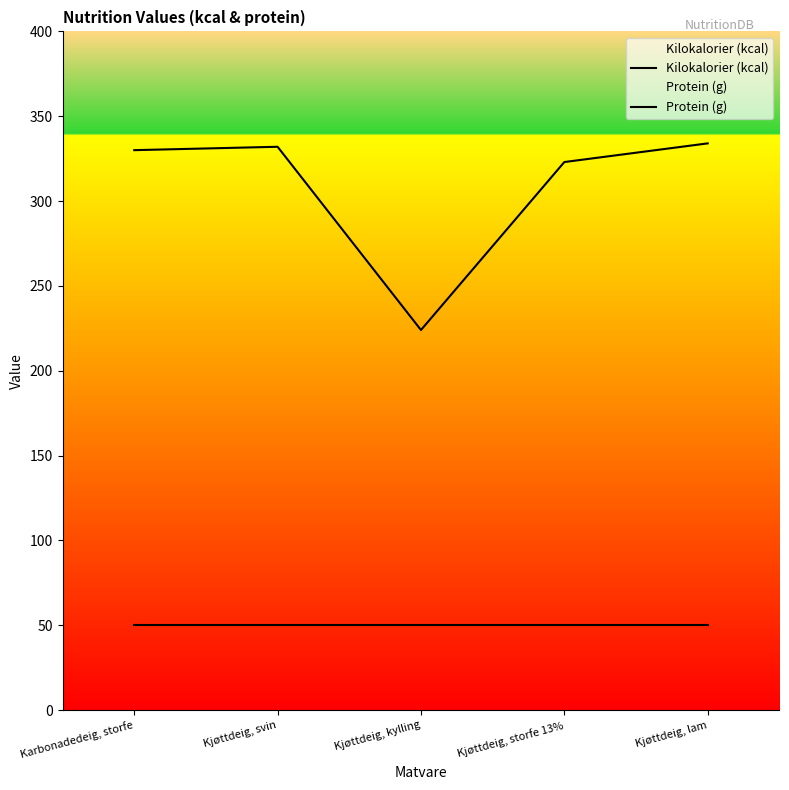

True or false: Kilokalorier (kcal) has a value of 224 at Kjøttdeig, kylling.

True